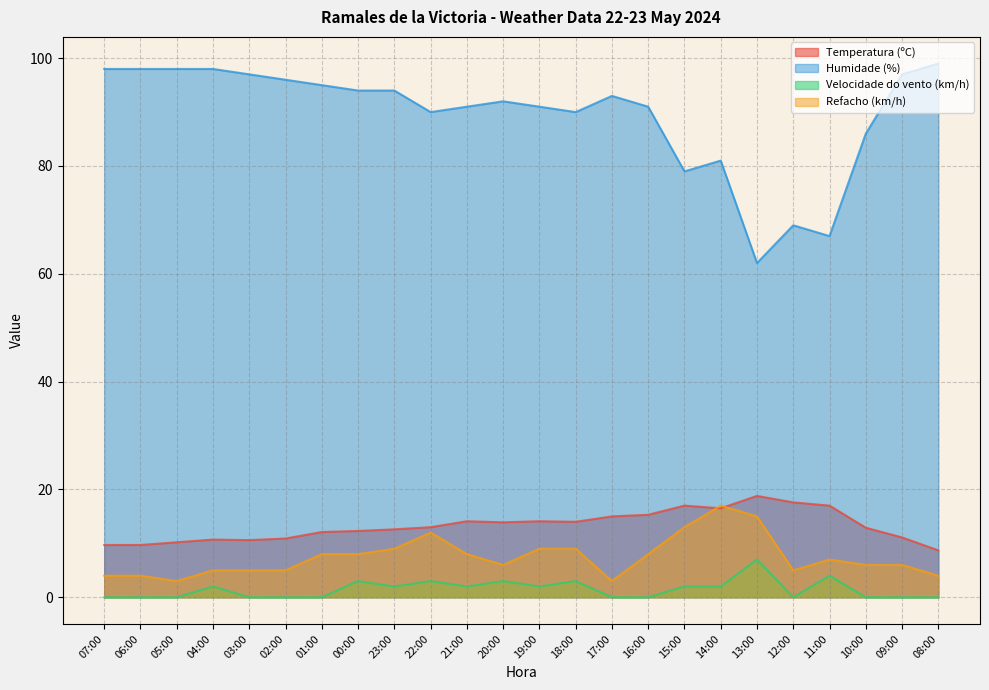

Which label corresponds to the largest value in the chart?

08:00